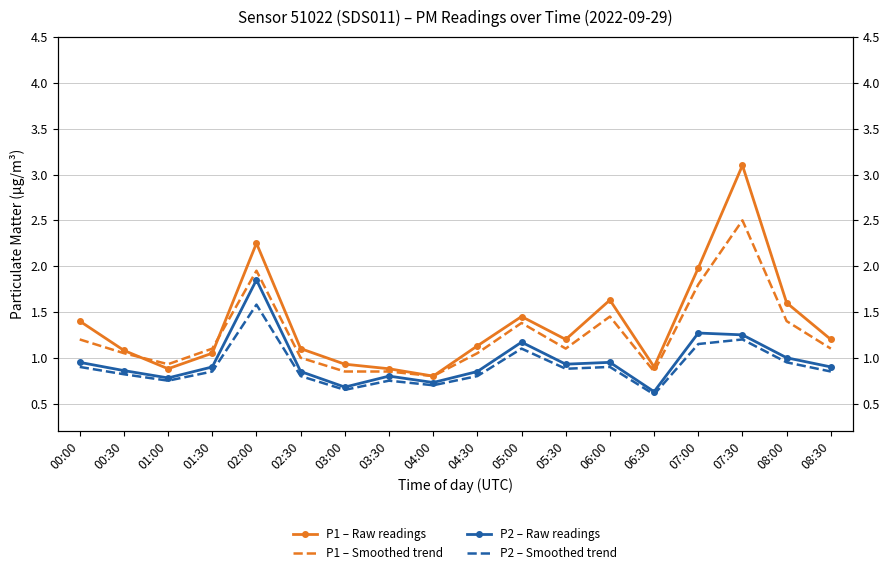

True or false: P2 – Raw readings has more than 2 points higher than both neighbors.

True